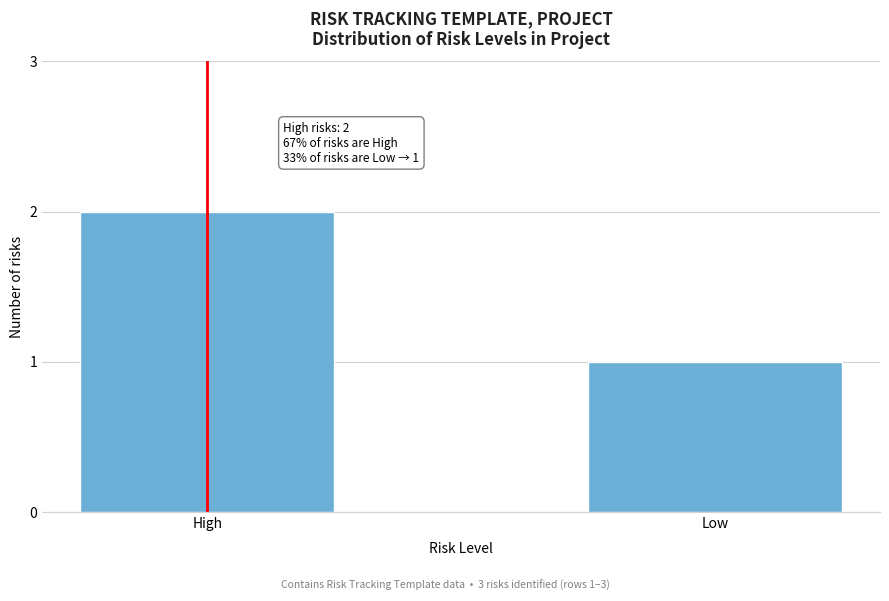

Reading left to right, list all the values displayed in this chart.

High=2	Low=1